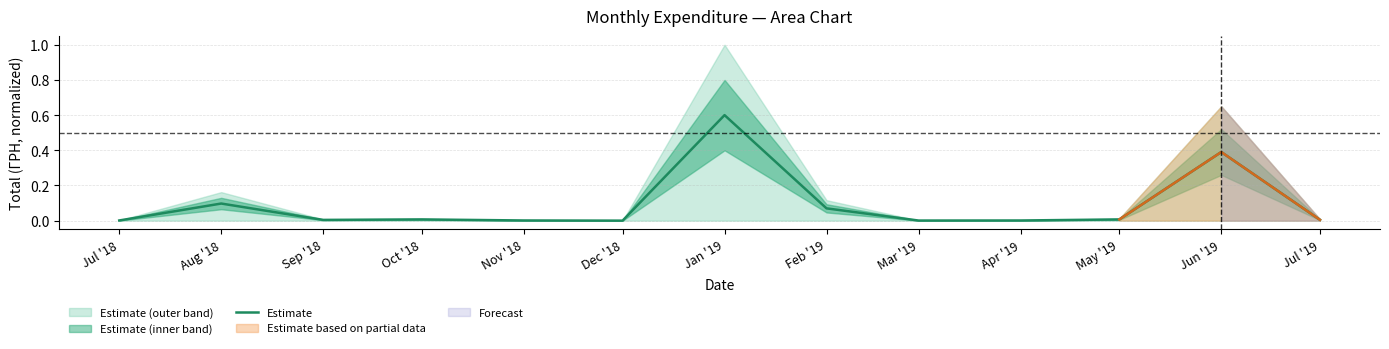

List the labels in order of value, smallest first.

Dec '18, Mar '19, Apr '19, Nov '18, Jul '18, Sep '18, Jul '19, May '19, Oct '18, Feb '19, Aug '18, Jun '19, Jan '19